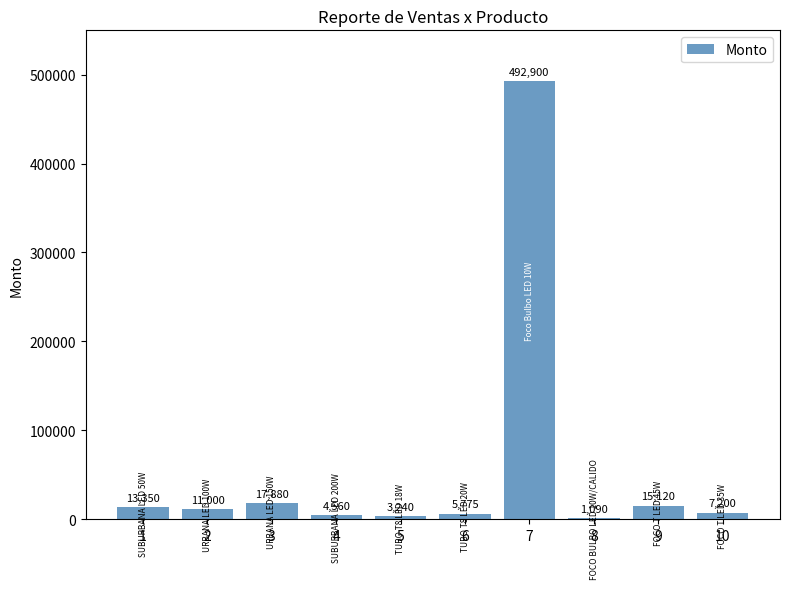

How many categories are shown in the chart?

10